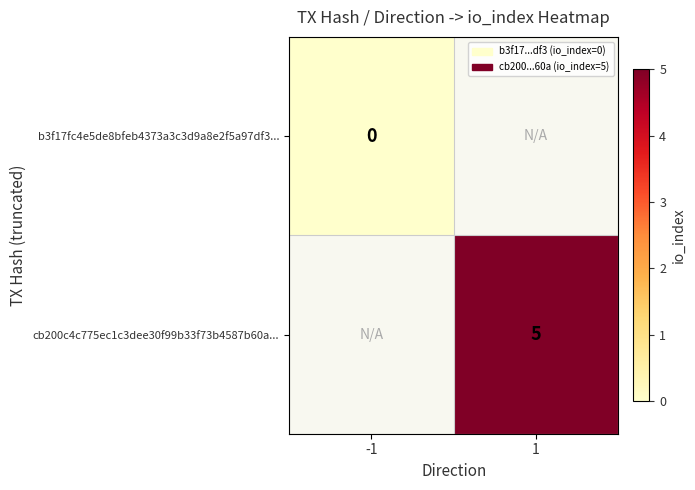

At -1, list the series in order from largest to smallest.

b3f17fc4e5de8bfeb4373a3c3d9a8e2f5a97df3..., cb200c4c775ec1c3dee30f99b33f73b4587b60a...